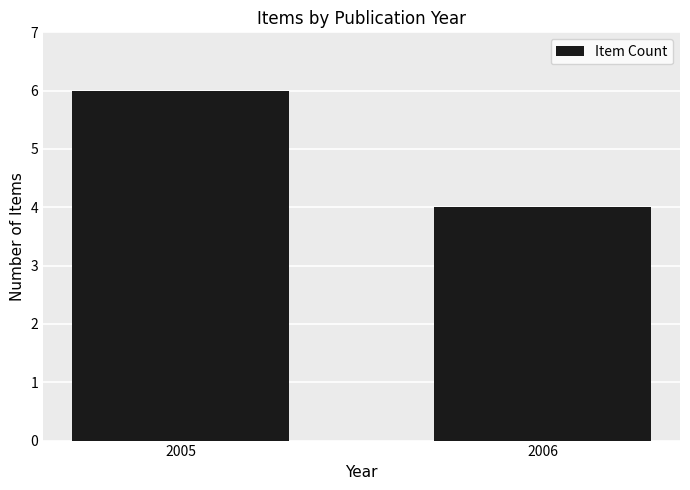

What is the minimum value shown in the chart?

4